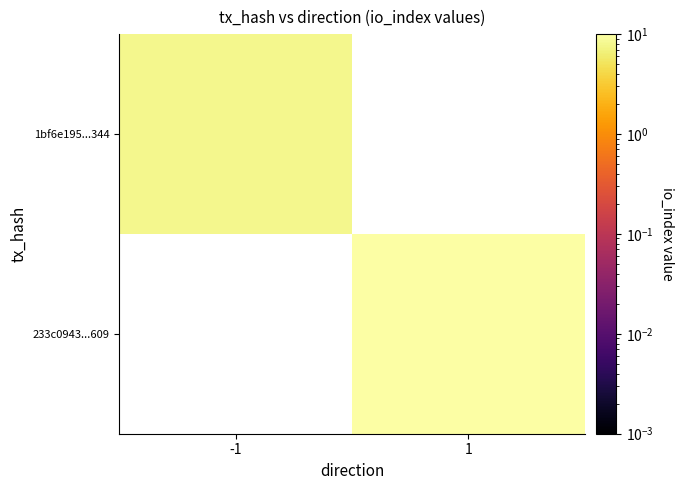

At which label is 1bf6e195...344 closest to 8?

-1